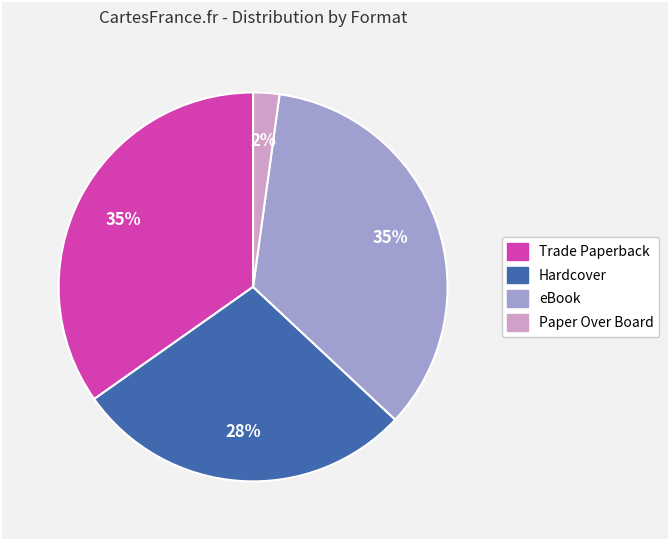

Do Hardcover and Paper Over Board together represent more than half of the pie?

No